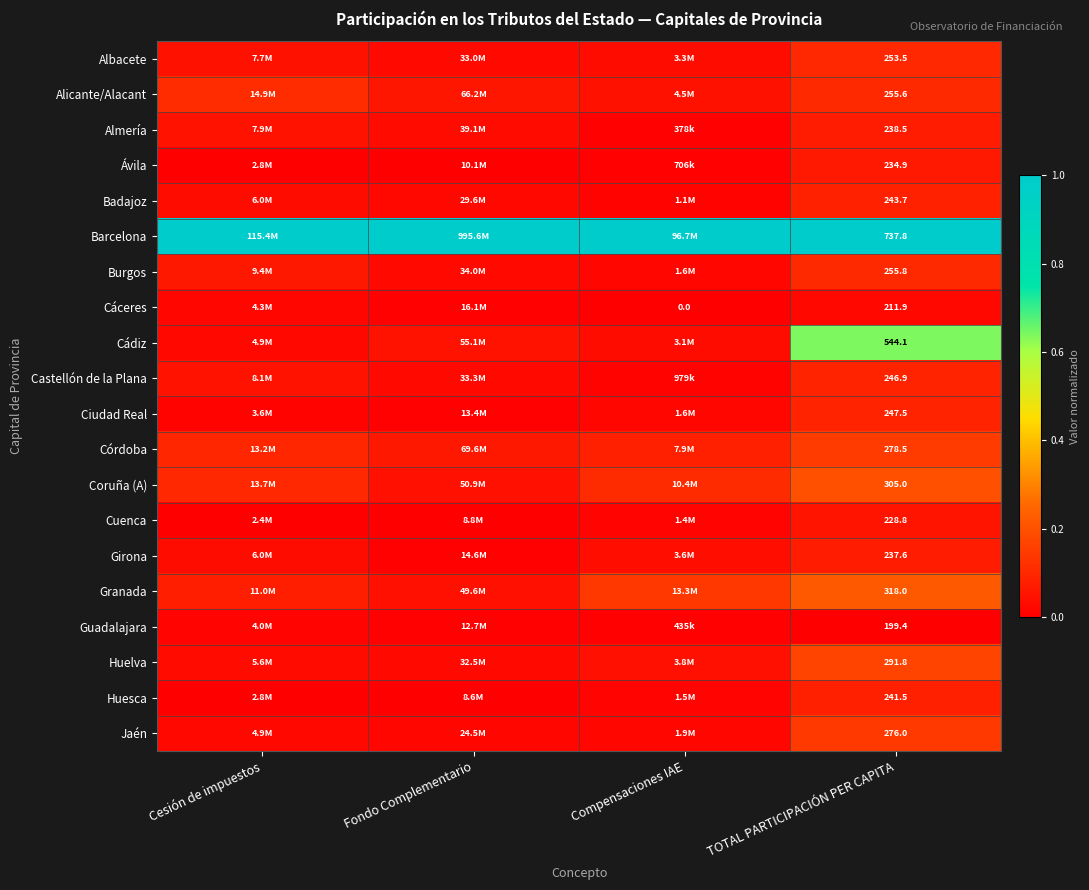

At TOTAL PARTICIPACIÓN PER CAPITA, list the series in order from largest to smallest.

Barcelona, Cádiz, Granada, Coruña (A), Huelva, Córdoba, Jaén, Burgos, Alicante/Alacant, Albacete, Ciudad Real, Castellón de la Plana, Badajoz, Huesca, Almería, Girona, Ávila, Cuenca, Cáceres, Guadalajara